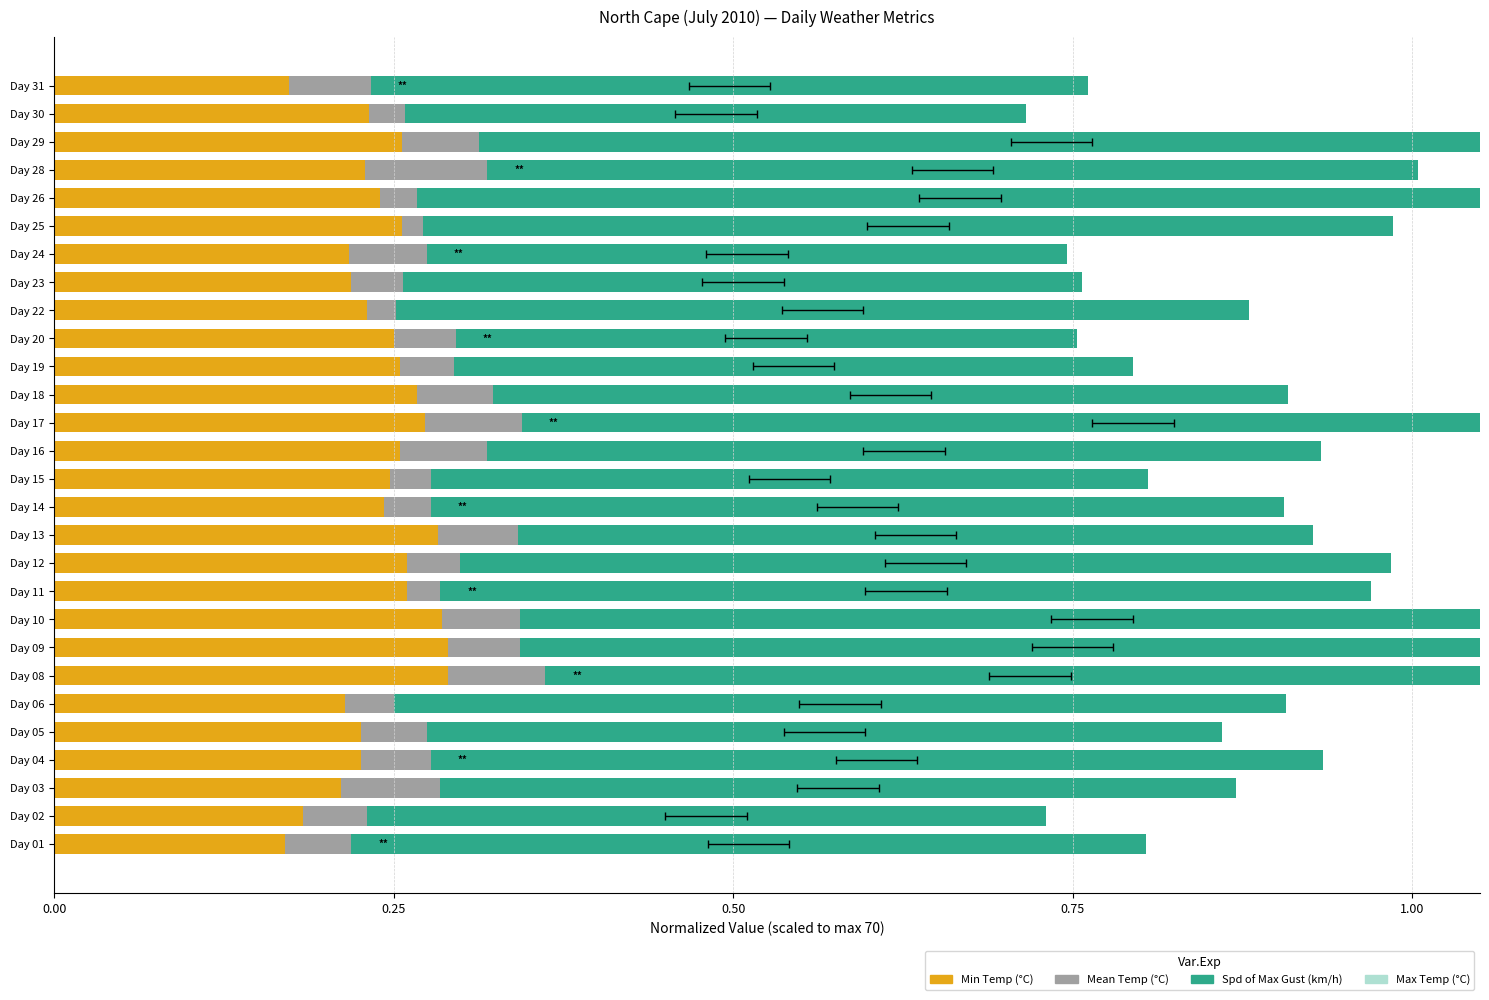

Is it true that Max Temp (°C) equals 1.2 at 27?

False